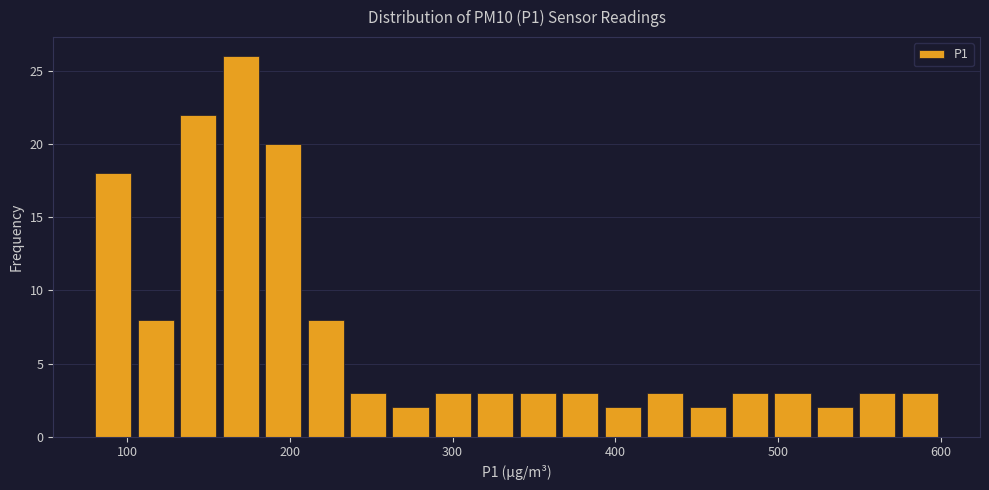

Read against the x-axis, roughly where is the centre of the tallest bar?

170